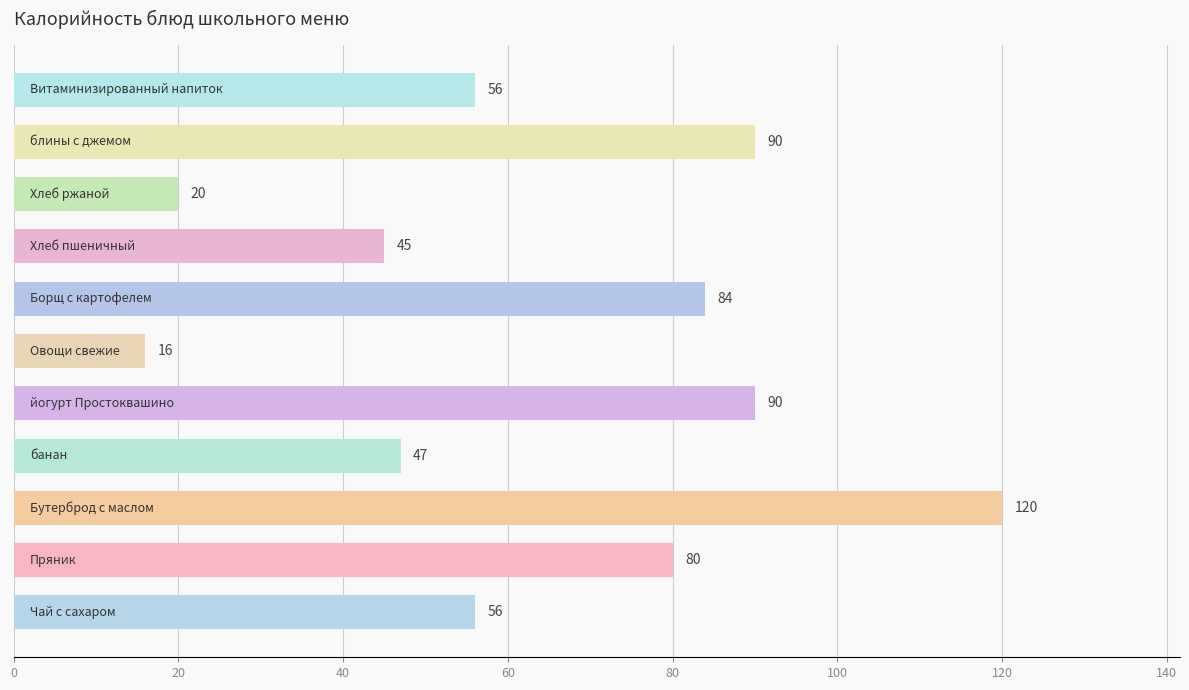

What is the average value?

64